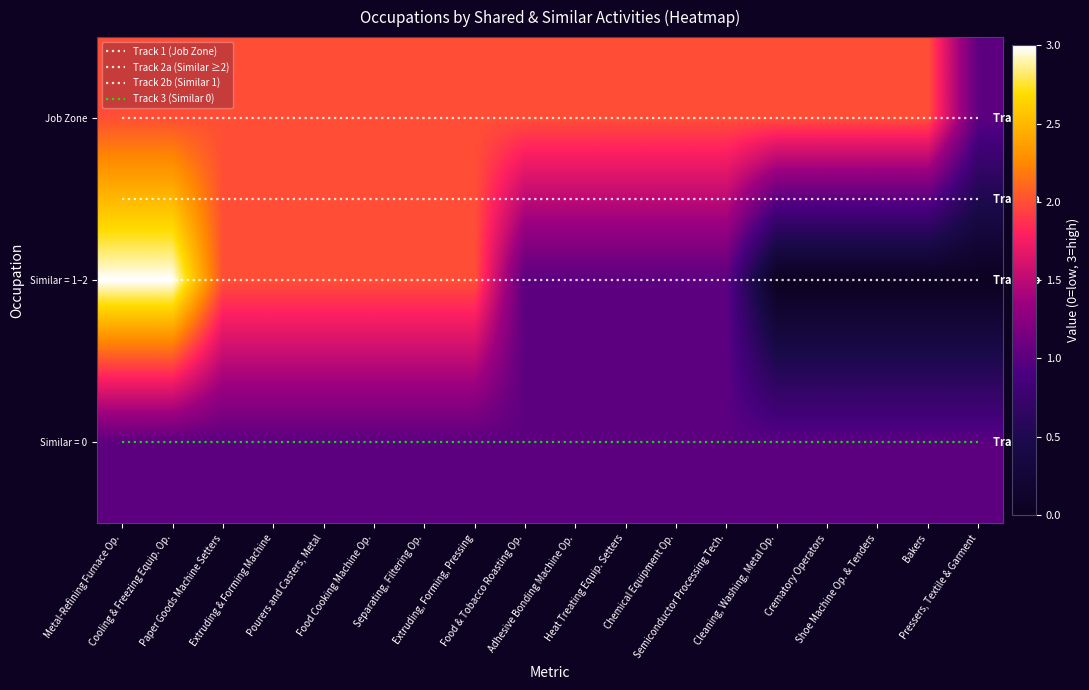

At which label is Track 2a (Similar ≥2) closest to 1?

Metal-Refining Furnace Op.